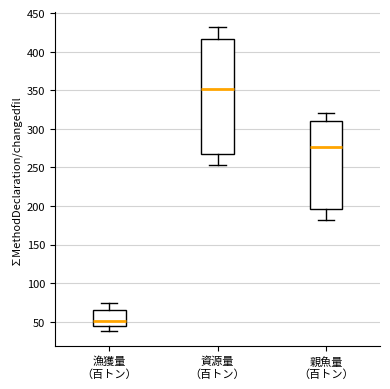

Reading left to right, transcribe this box plot: for each box, give where its median line is, the range the box spans, and where its two whiskers end, as read against the y-axis. The values are not printed on the chart, so give them approximately, as read against the axis.

漁獲量 （百トン）: median 50, box 45 to 65, whiskers 40 to 75
資源量 （百トン）: median 350, box 270 to 415, whiskers 255 to 430
親魚量 （百トン）: median 275, box 195 to 310, whiskers 180 to 320